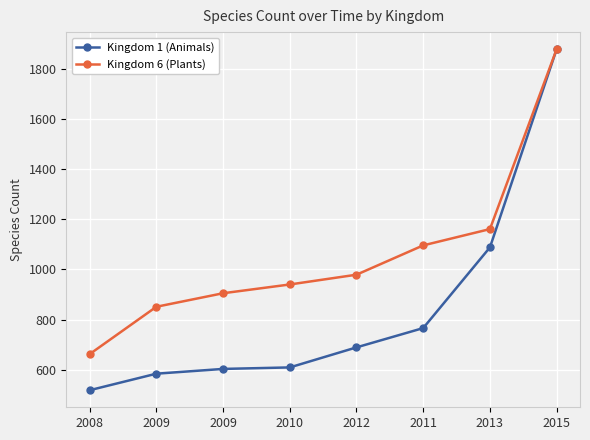

True or false: Kingdom 1 (Animals) has more than 1 interior local peaks.

False